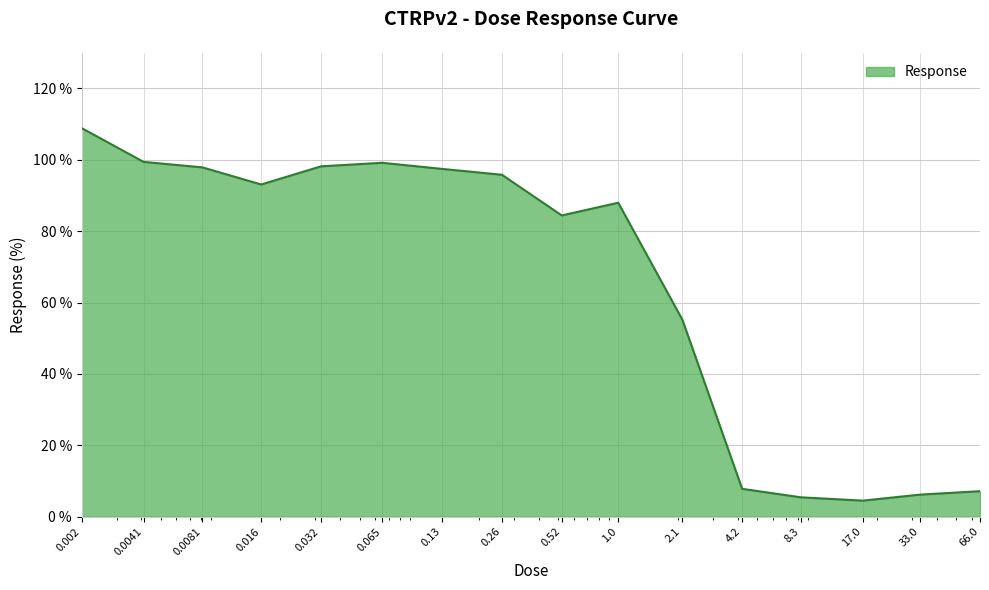

What is the greatest value displayed?

108.9